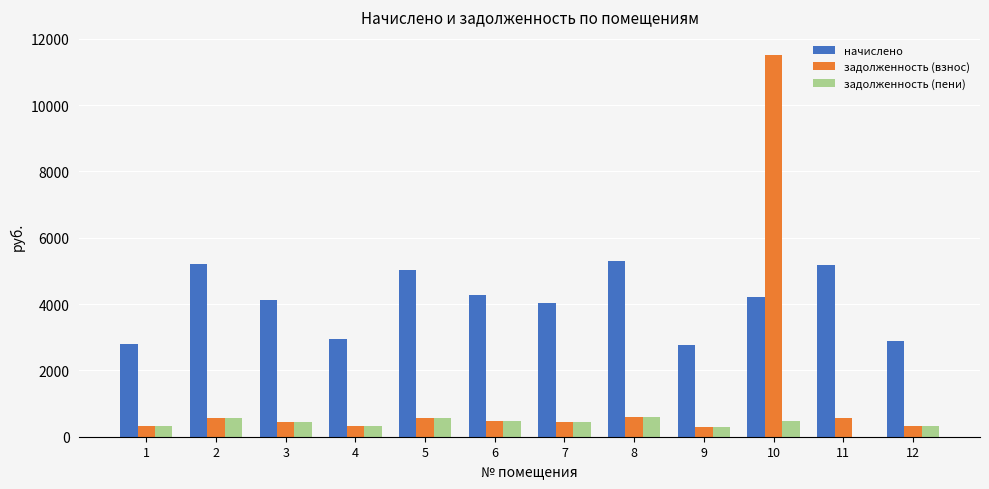

Which series has the largest total across all categories?

начислено